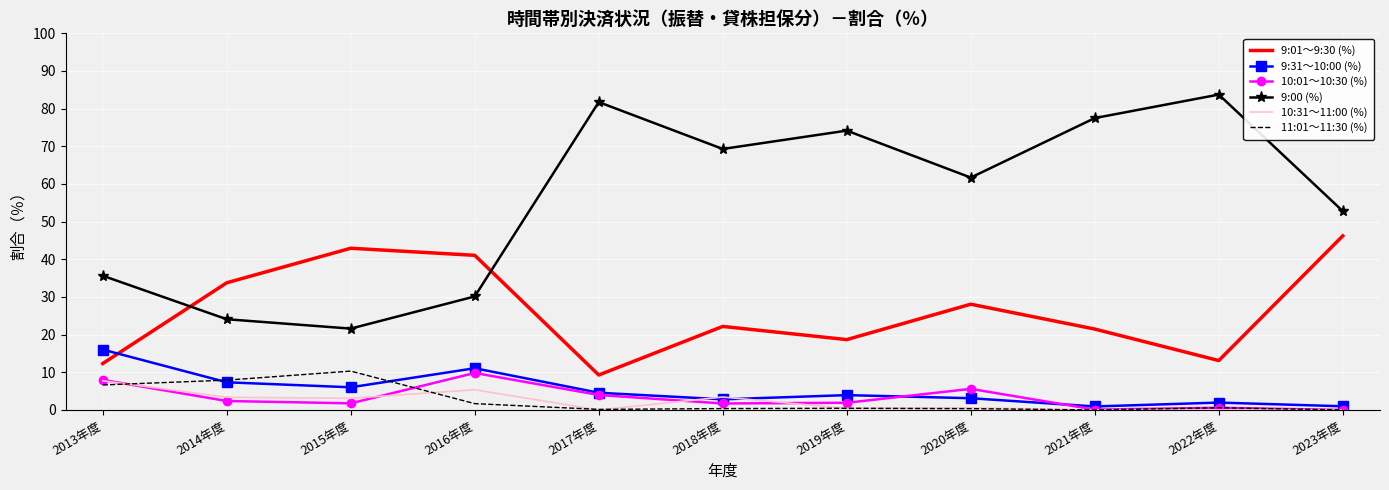

What is the sum of the 9:01～9:30 (%) values at 2023年度 and 2018年度?

68.4